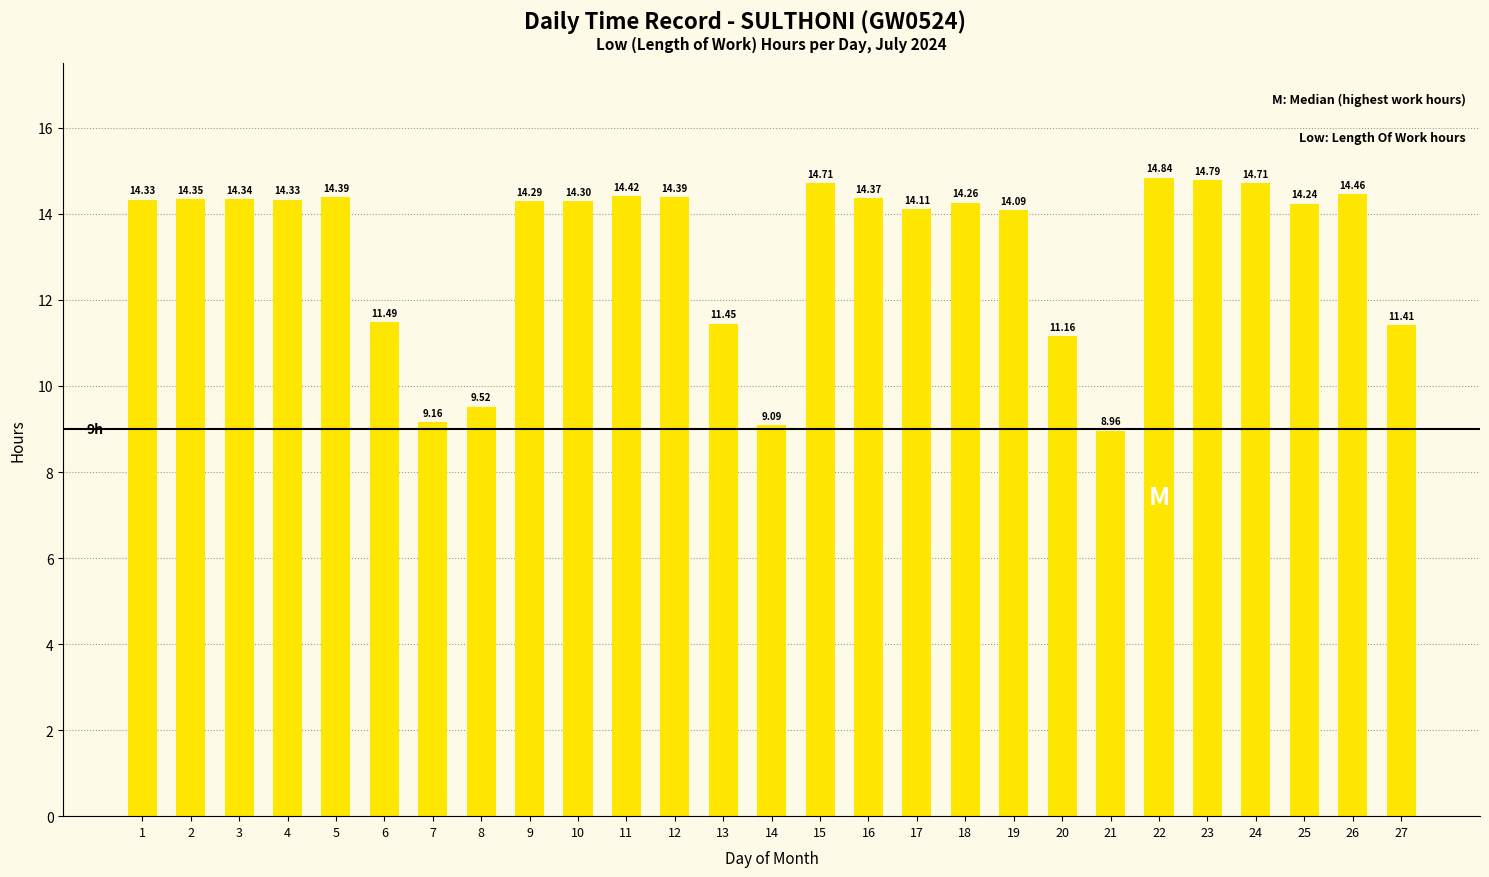

What is the average value?

13.2